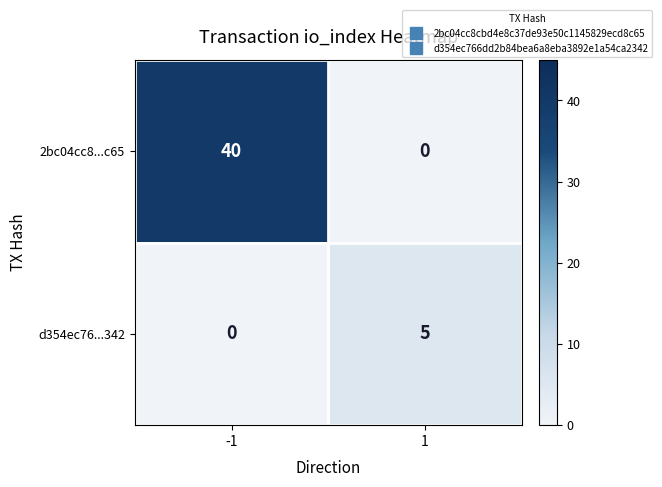

At how many categories does at least one series exceed 15?

1